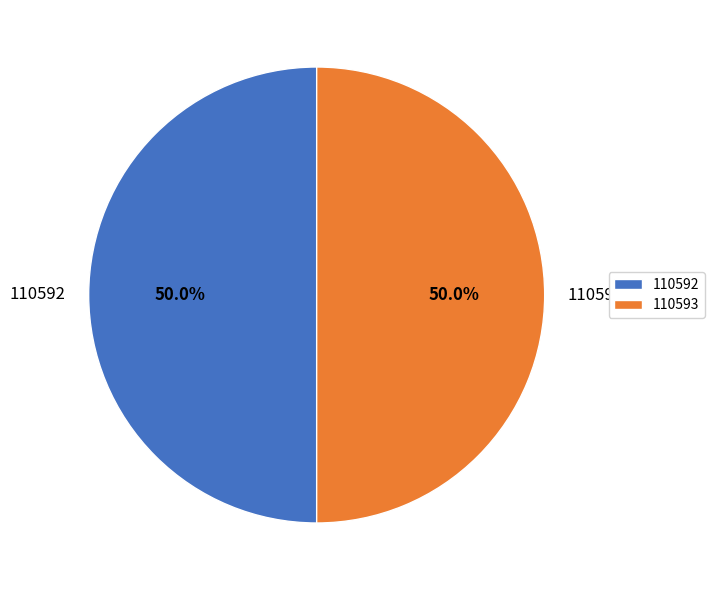

What portion of the pie excludes 110592?

50.0%